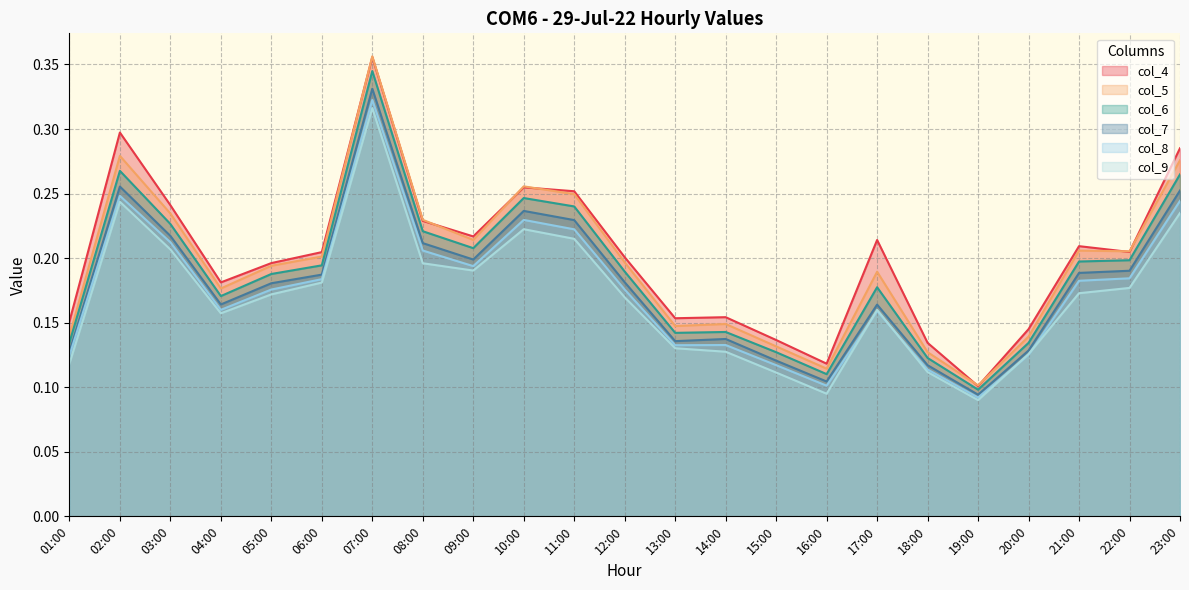

True or false: col_6 has more than 2 points higher than both neighbors.

True